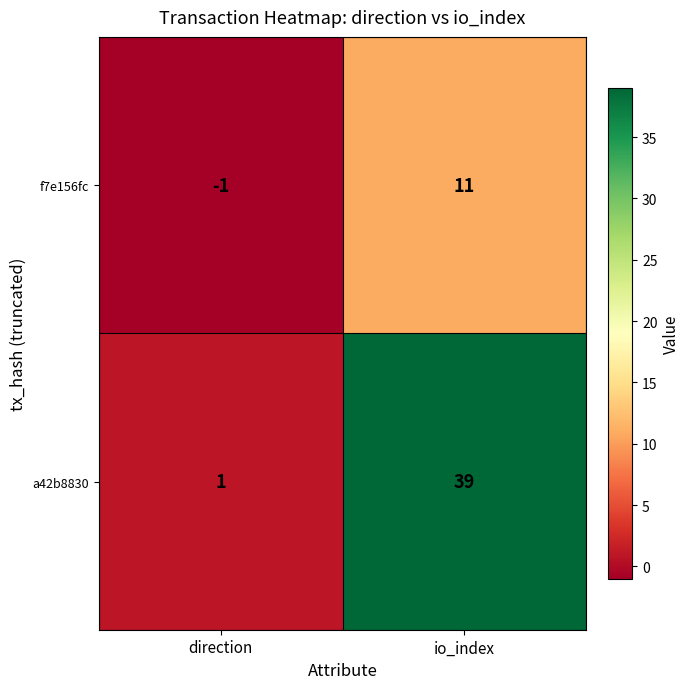

Rank the series by their maximum value, from highest to lowest.

a42b8830, f7e156fc